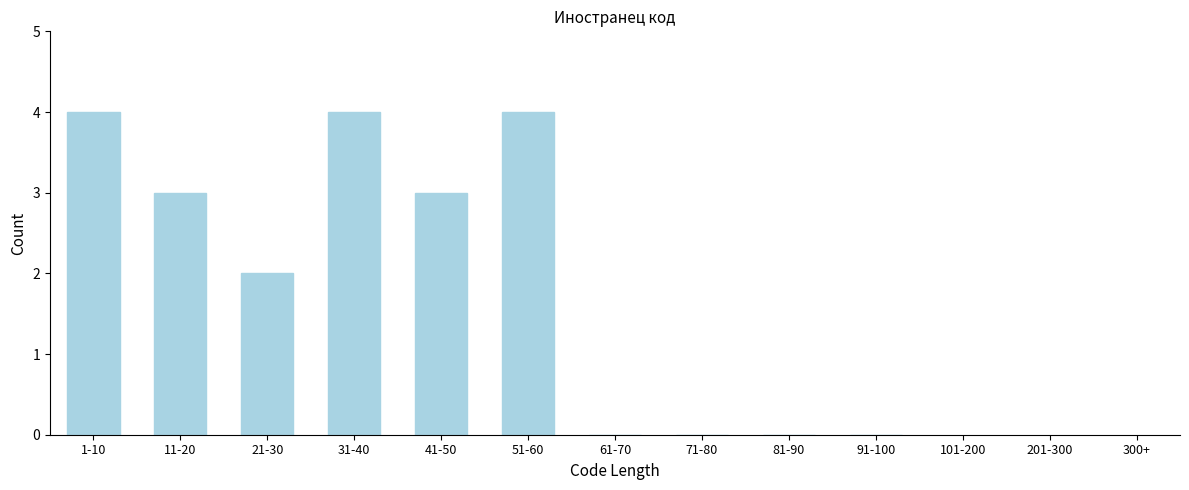

Reading left to right, list all the values displayed in this chart.

1-10=4	11-20=3	21-30=2	31-40=4	41-50=3	51-60=4	61-70=0	71-80=0	81-90=0	91-100=0